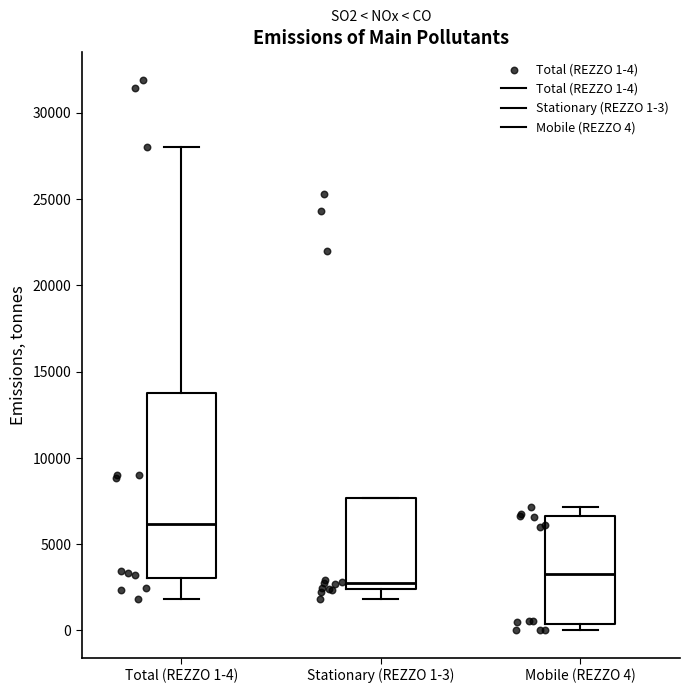

Where does the lower whisker of the box for Stationary (REZZO 1-3) end on the y-axis? The values are not printed on the chart, so give them approximately, as read against the axis.

2000